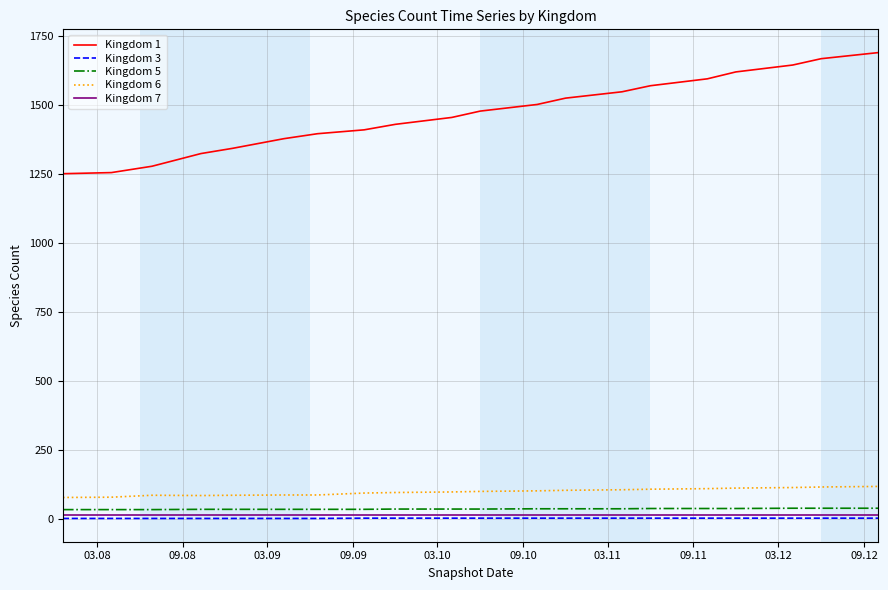

What is the maximum value shown in the chart?

1690